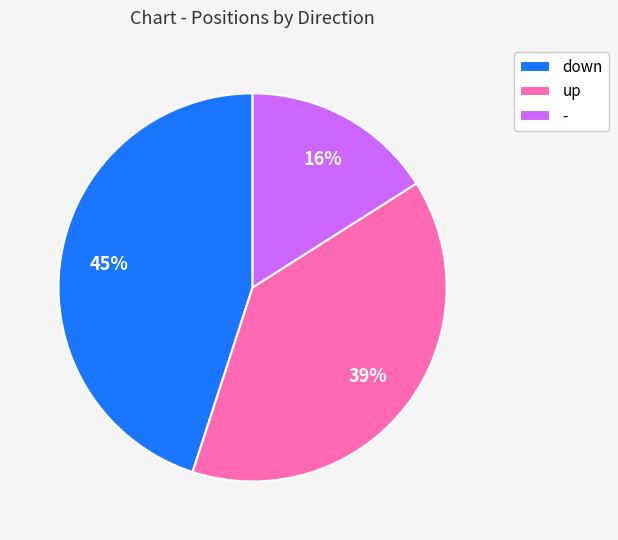

How many segments does this pie chart have?

3